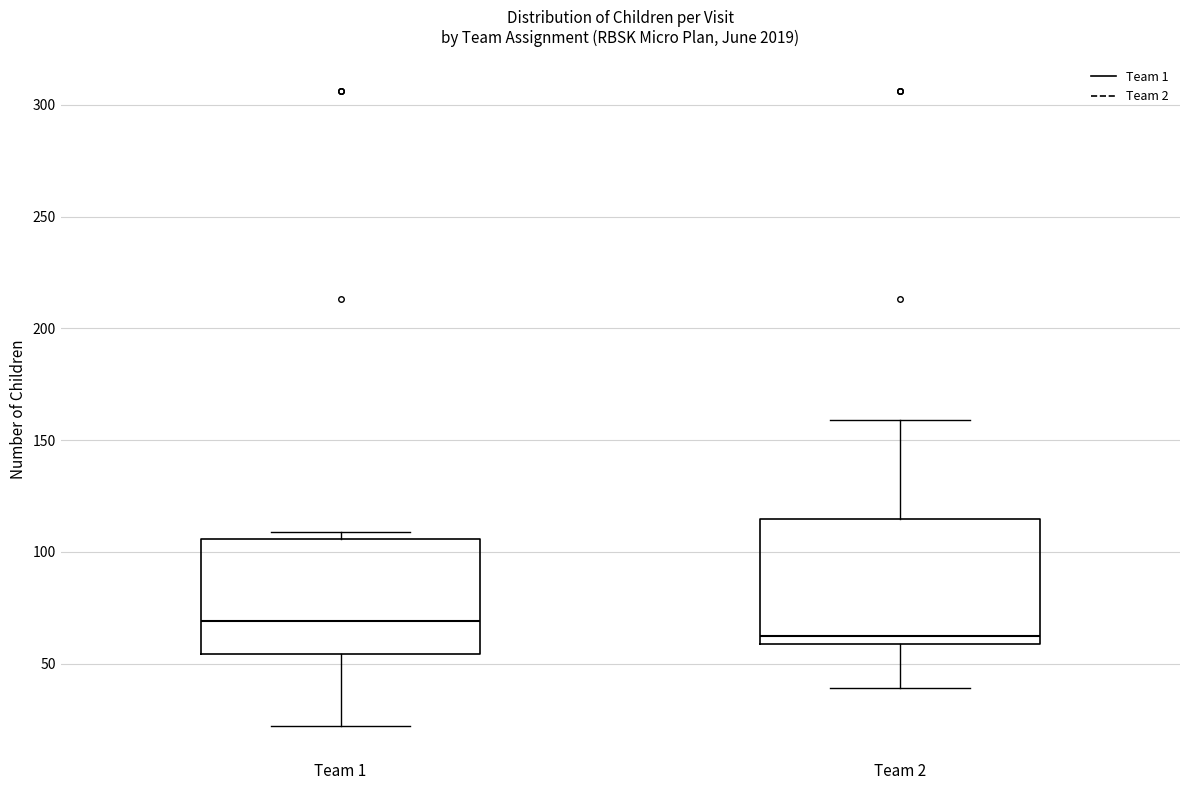

Reading left to right, transcribe this box plot: for each box, give where its median line is, the range the box spans, and where its two whiskers end, as read against the y-axis. The values are not printed on the chart, so give them approximately, as read against the axis.

Team 1: median 70, box 55 to 105, whiskers 20 to 110
Team 2: median 65, box 60 to 115, whiskers 40 to 160